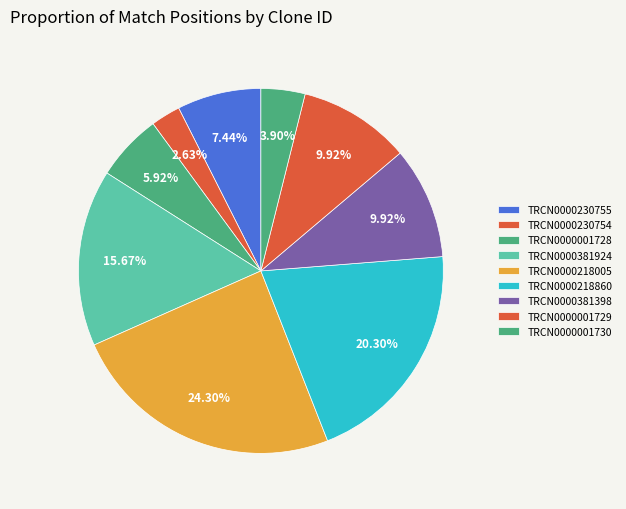

How many segments does this pie chart have?

9